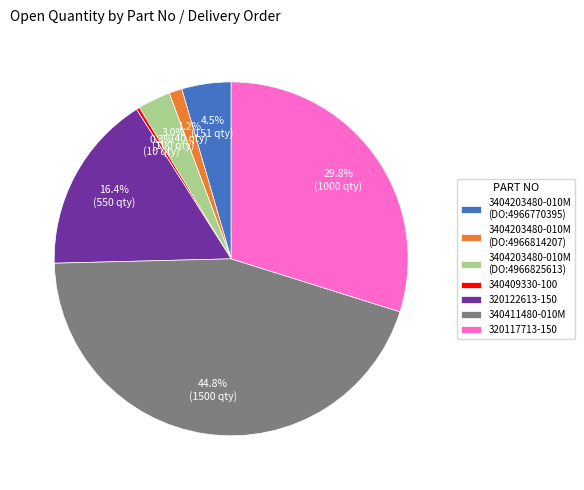

Does 3404203480-010M (DO:4966825613) account for over 50% of the chart?

No